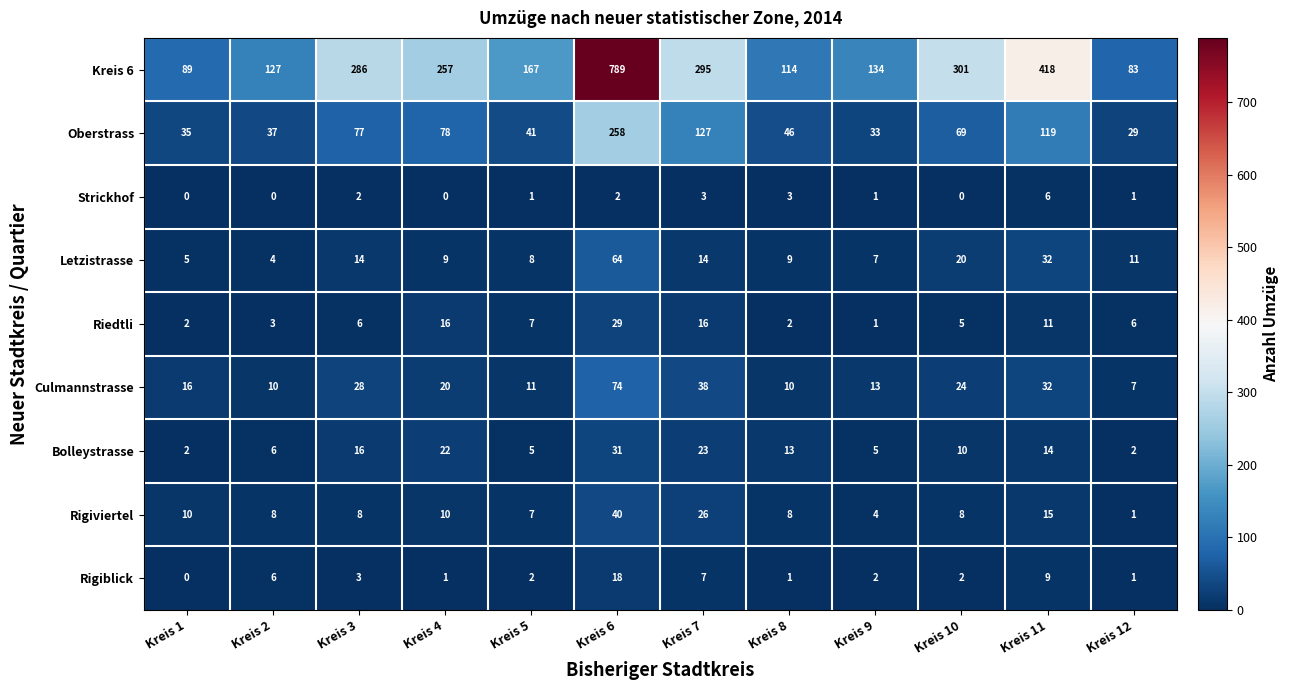

How many data points does each series have?

12